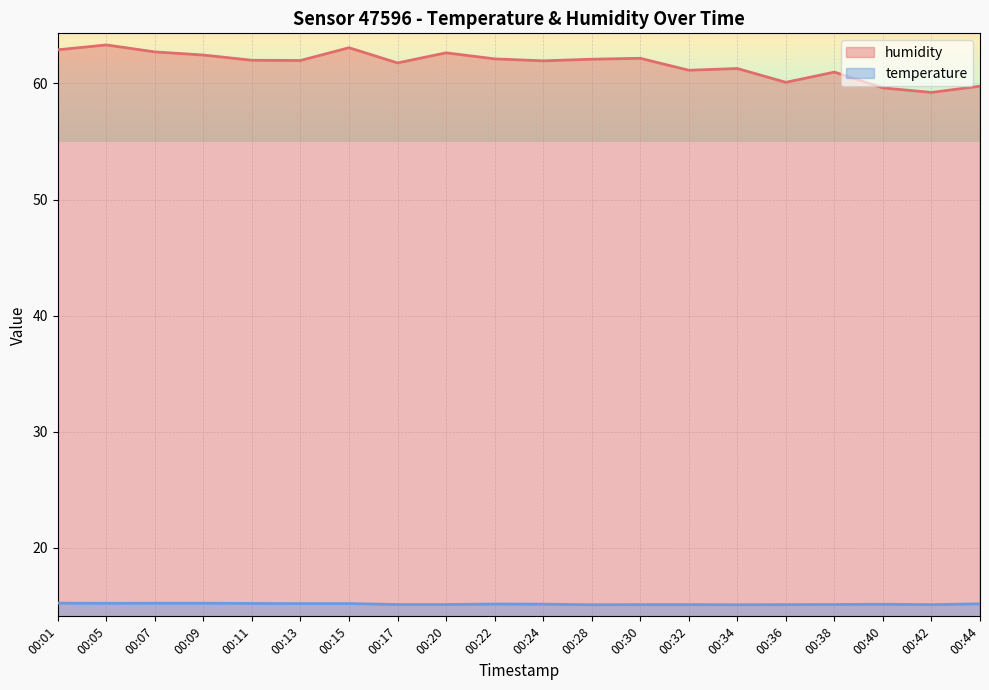

What is the greatest value displayed?

63.3